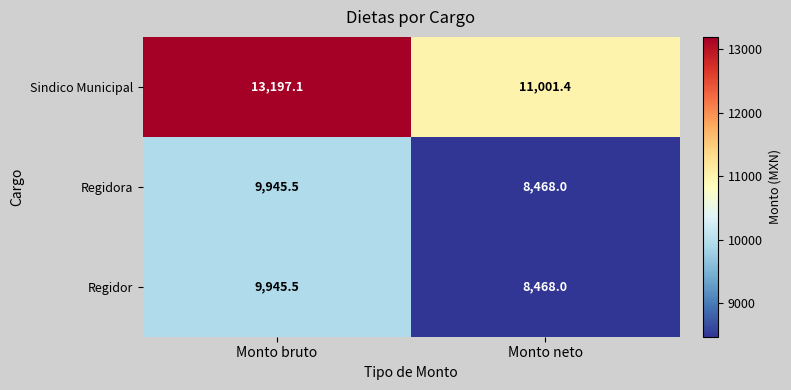

At how many categories does at least one series exceed 9626?

2